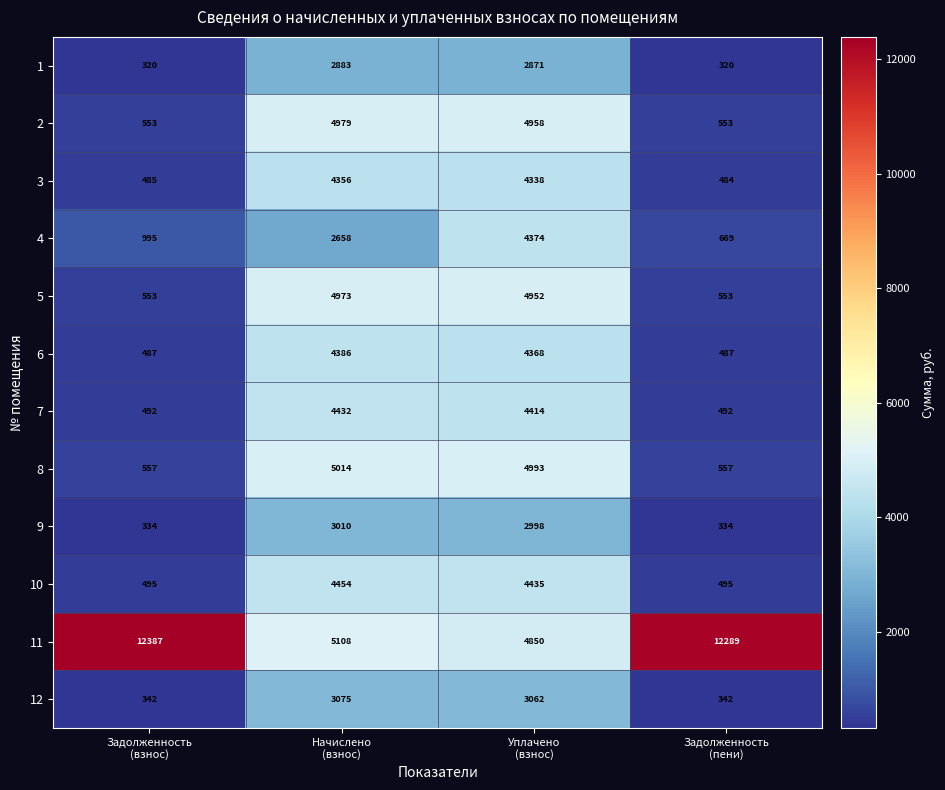

What is the smallest value displayed?

320